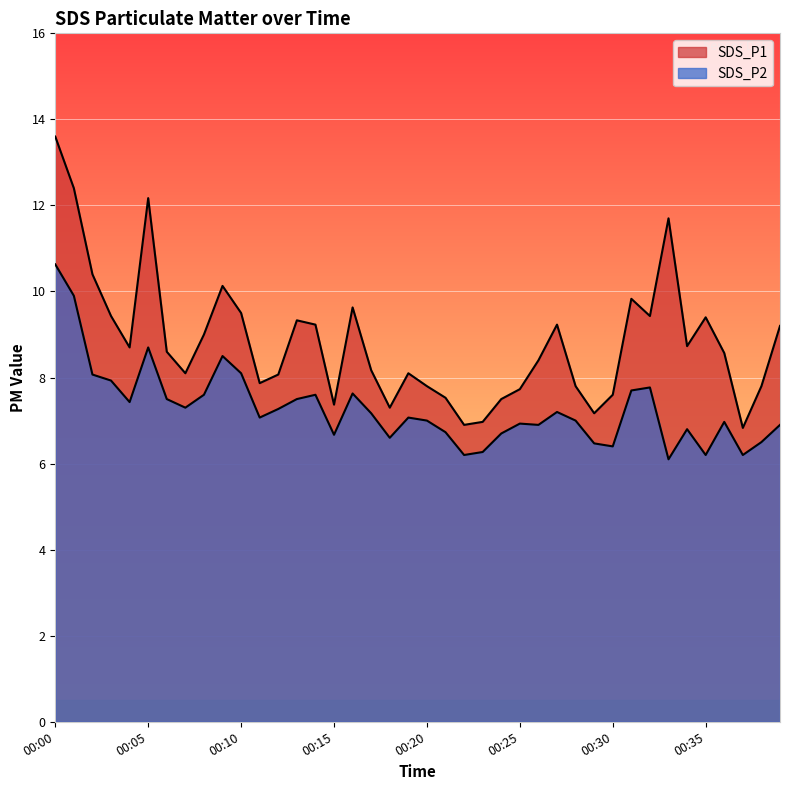

Where is the first local minimum for SDS_P2?

00:04